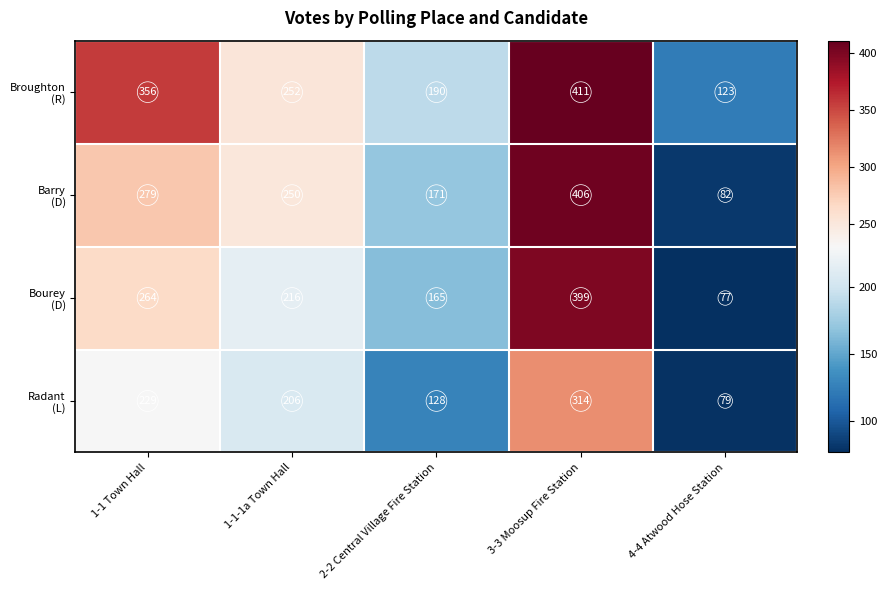

What is the spread (max minus min) of values at 3-3 Moosup Fire Station?

97